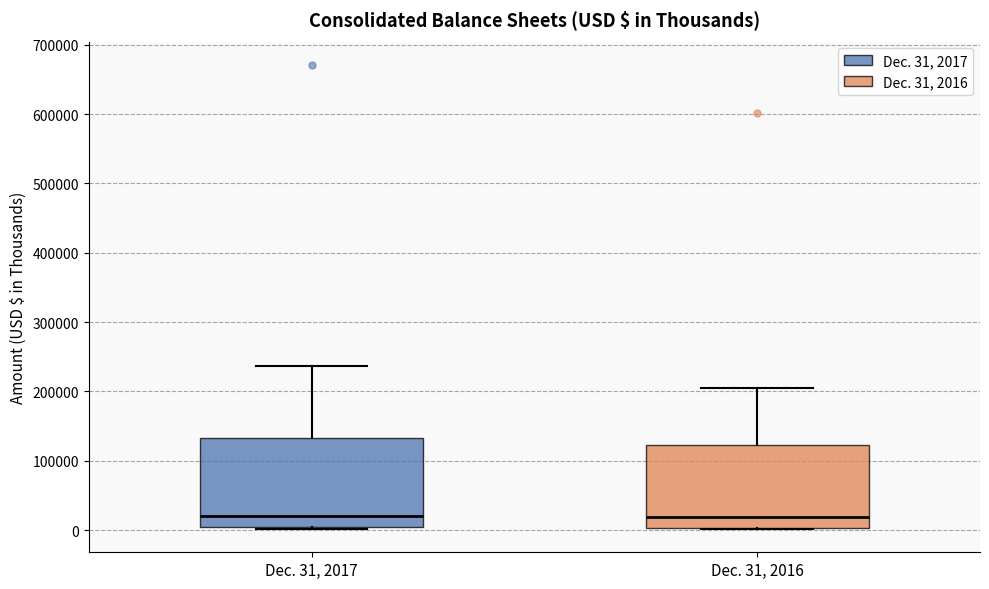

Where is the upper edge of the box for Dec. 31, 2016 on the y-axis? The values are not printed on the chart, so give them approximately, as read against the axis.

120000